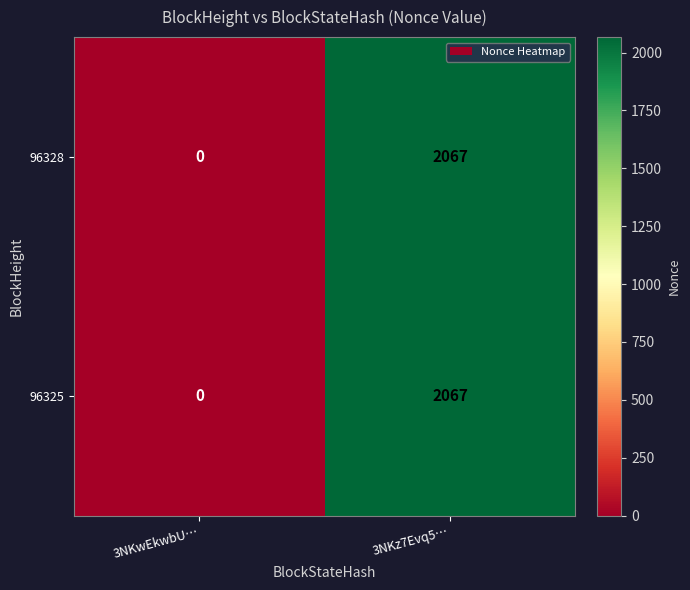

What is the sum of all 96325 values?

2067